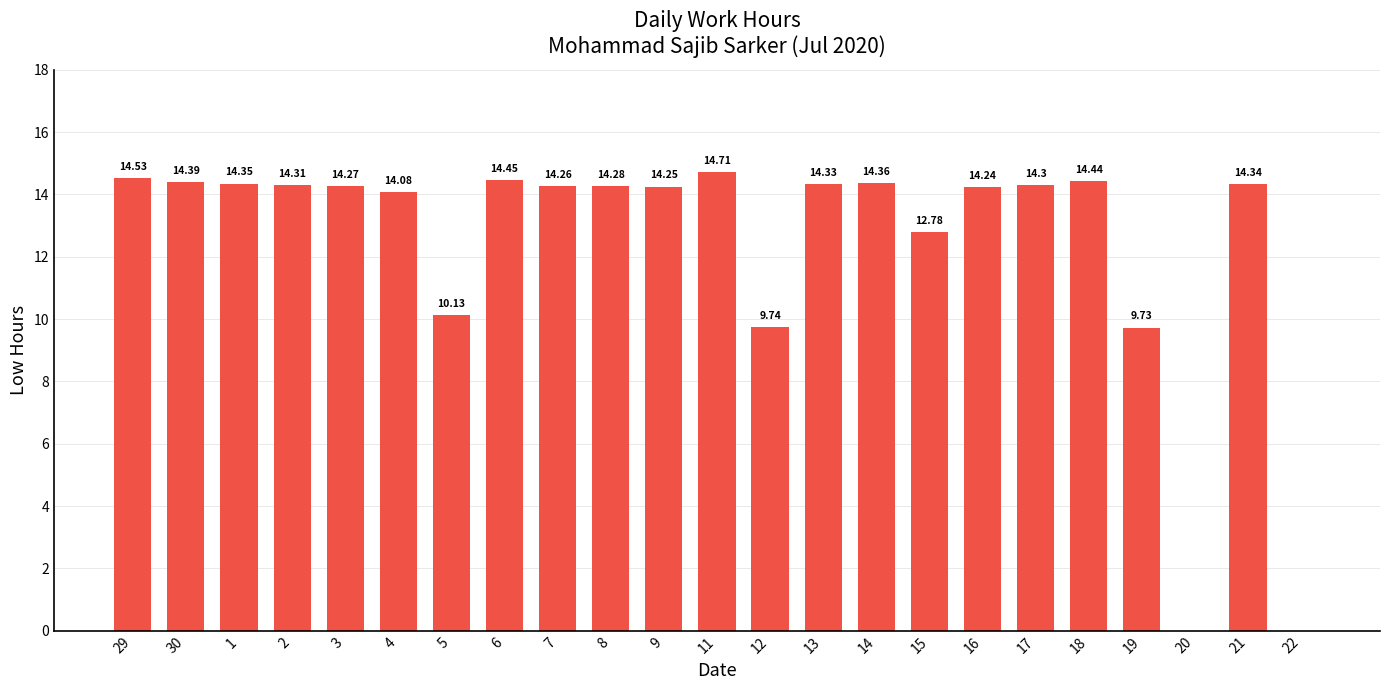

What is the sum of the values at 30 and 13?

28.7